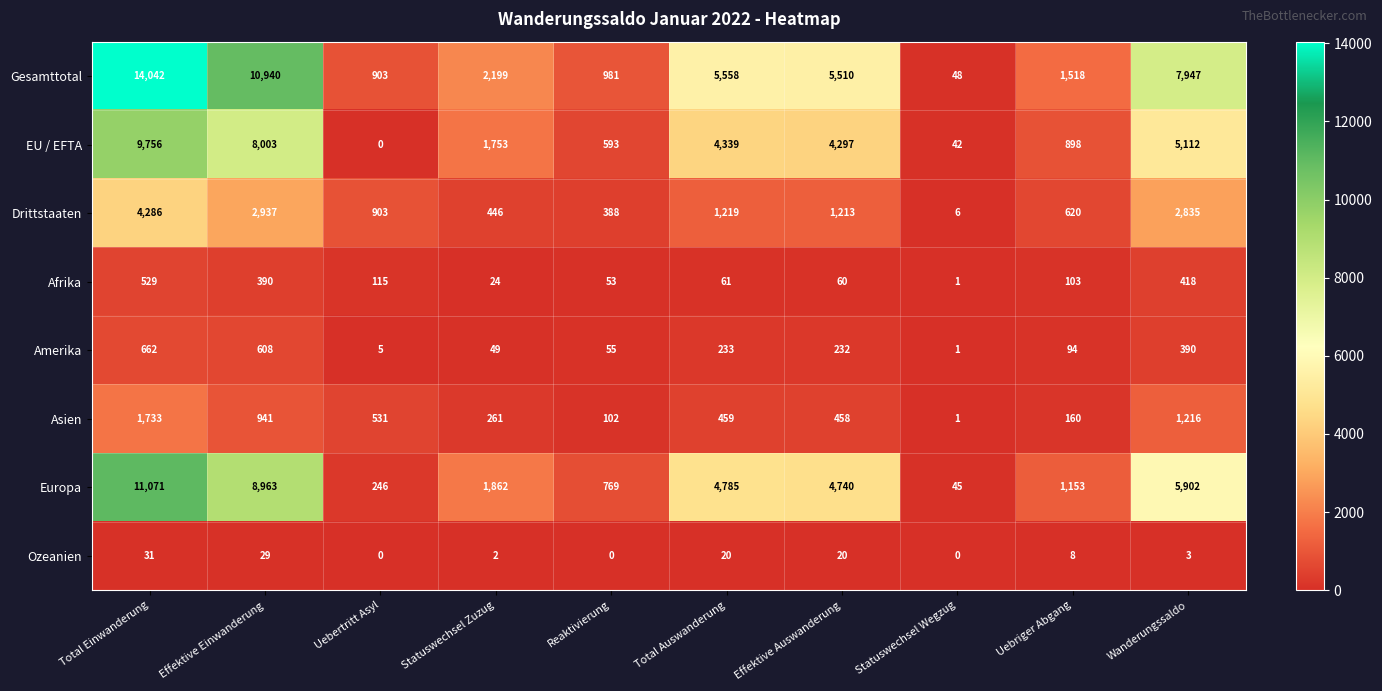

Which series changed the most between Reaktivierung and Uebriger Abgang?

Gesamttotal